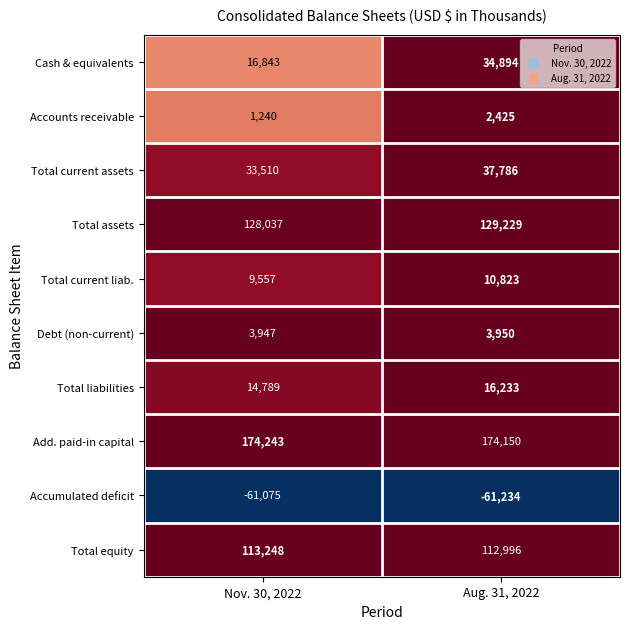

Which category has the lowest value across all series?

Aug. 31, 2022